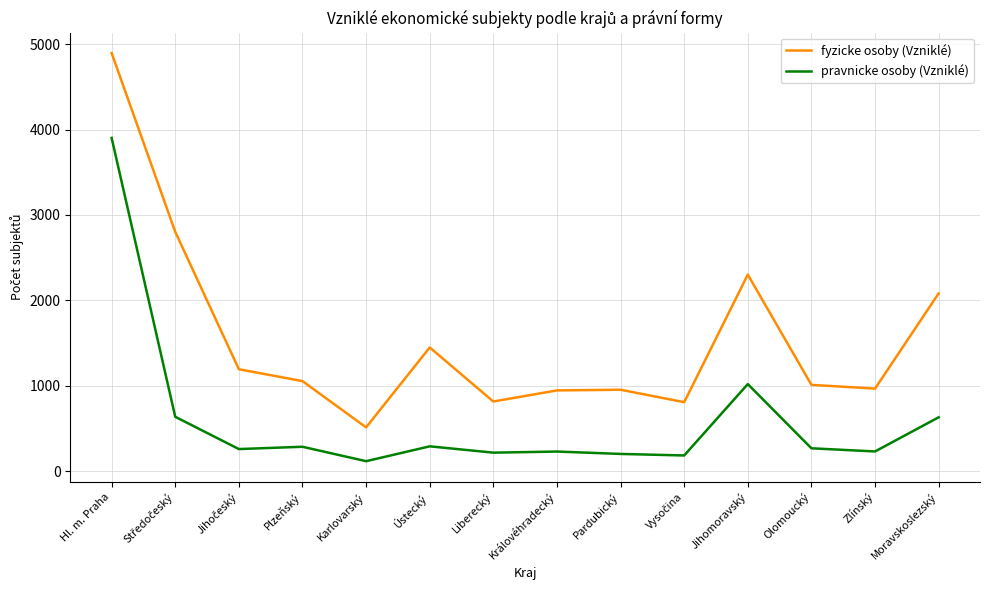

In pravnicke osoby (Vzniklé), how many points are lower than both neighbors (excluding endpoints)?

5